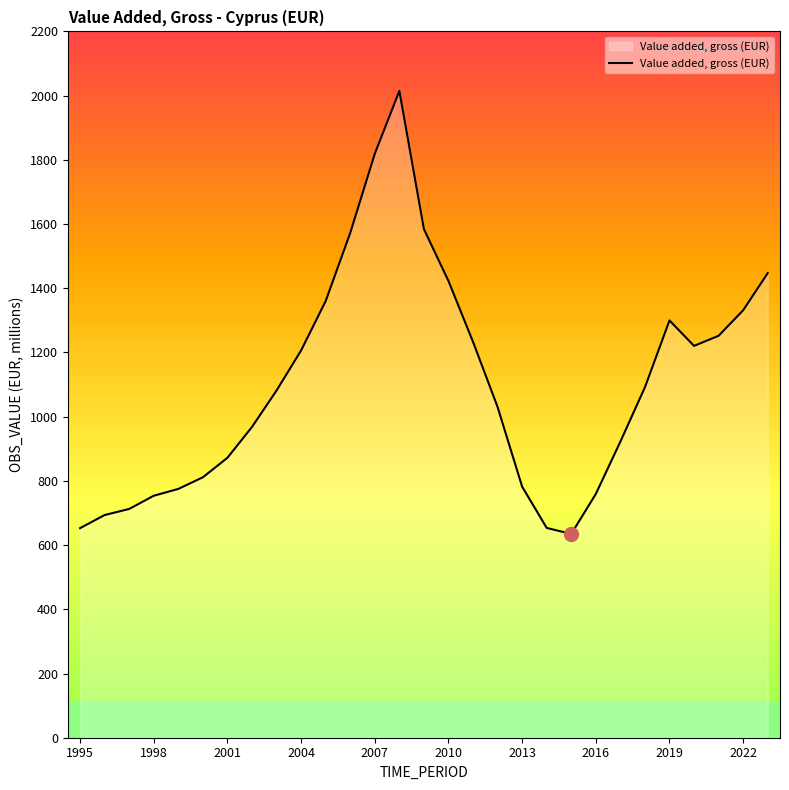

What is the smallest value displayed?

634.8